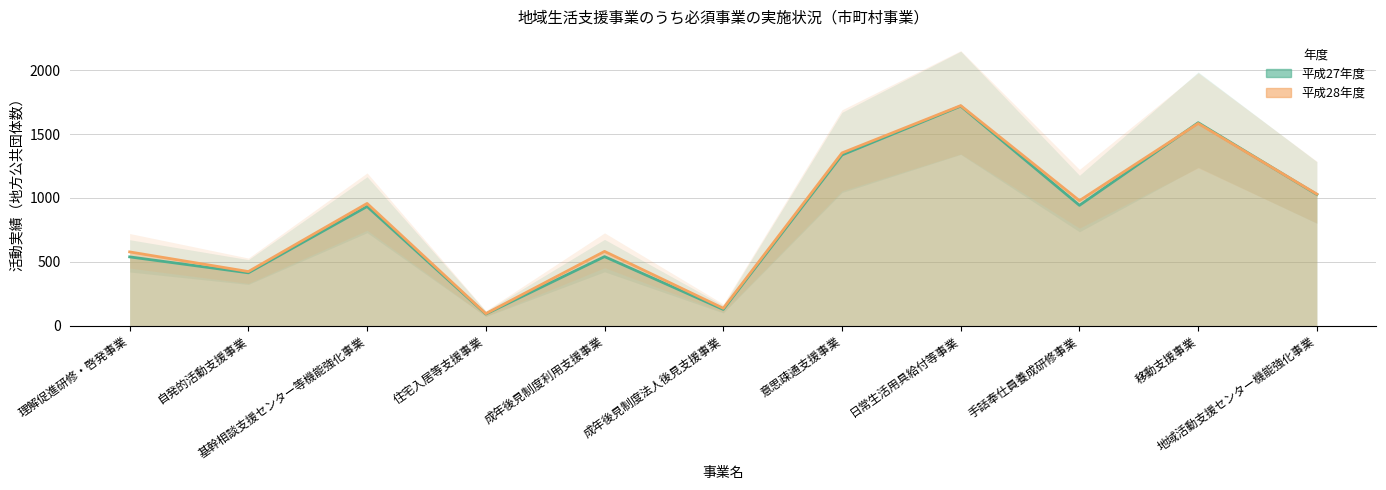

What are all the series names shown in the legend?

平成27年度, 平成28年度